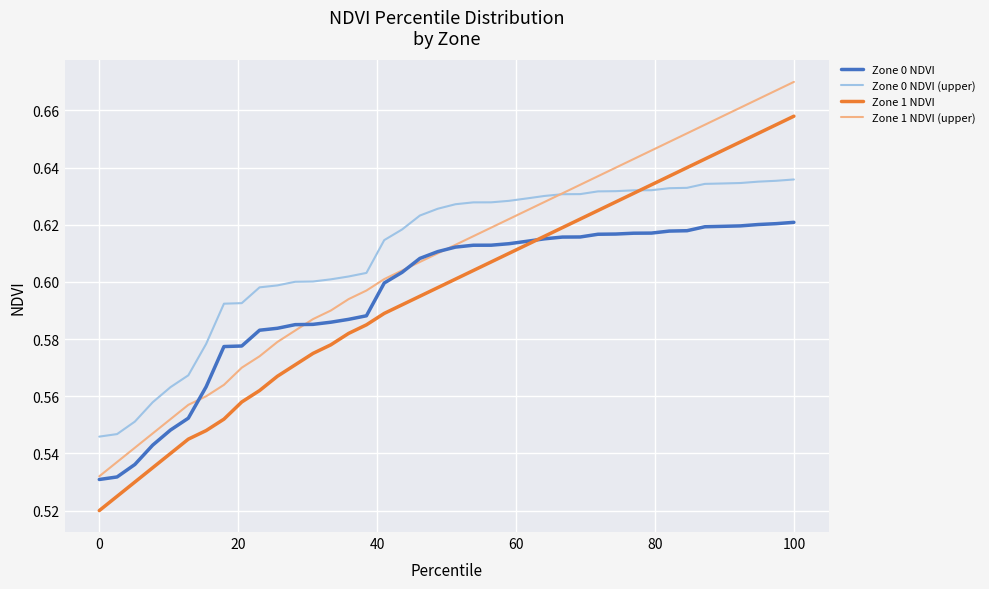

List the series in order of their peak value, lowest first.

Zone 0 NDVI, Zone 0 NDVI (upper), Zone 1 NDVI, Zone 1 NDVI (upper)